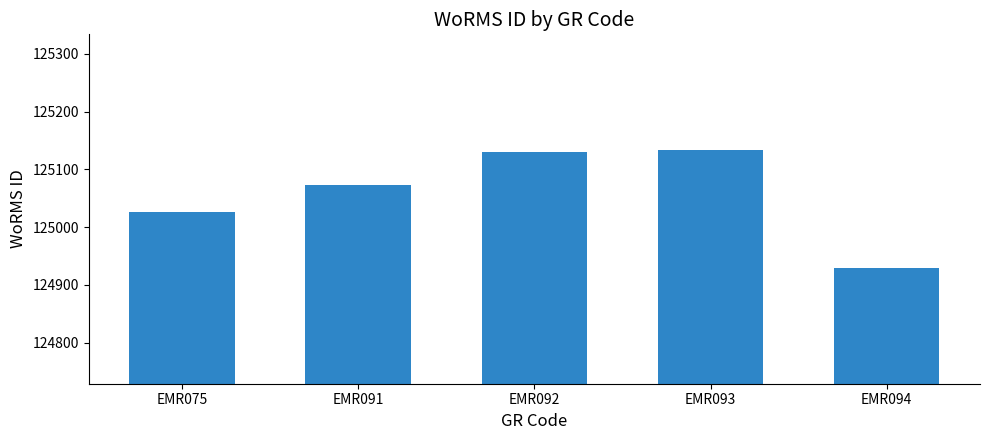

What is the sum of the values at EMR092 and EMR075?

250158